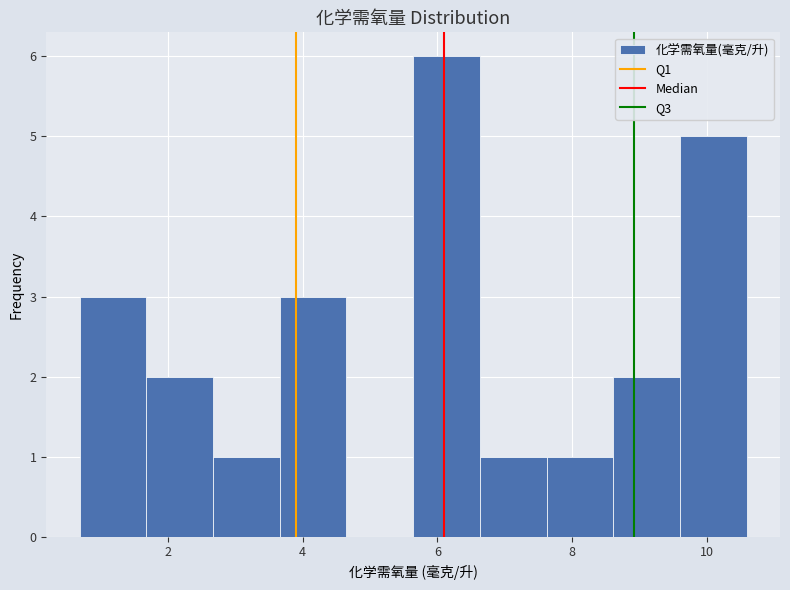

Reading left to right, transcribe this chart: for each bar, give the range it covers on the x-axis and its height. Neither the bar edges nor the heights are printed on the chart, so give them approximately, as read against the axes.

0.6 to 1.6: 3
1.6 to 2.6: 2
2.6 to 3.6: 1
3.6 to 4.6: 3
4.6 to 5.6: 0
5.6 to 6.6: 6
6.6 to 7.6: 1
7.6 to 8.6: 1
8.6 to 9.6: 2
9.6 to 10.6: 5